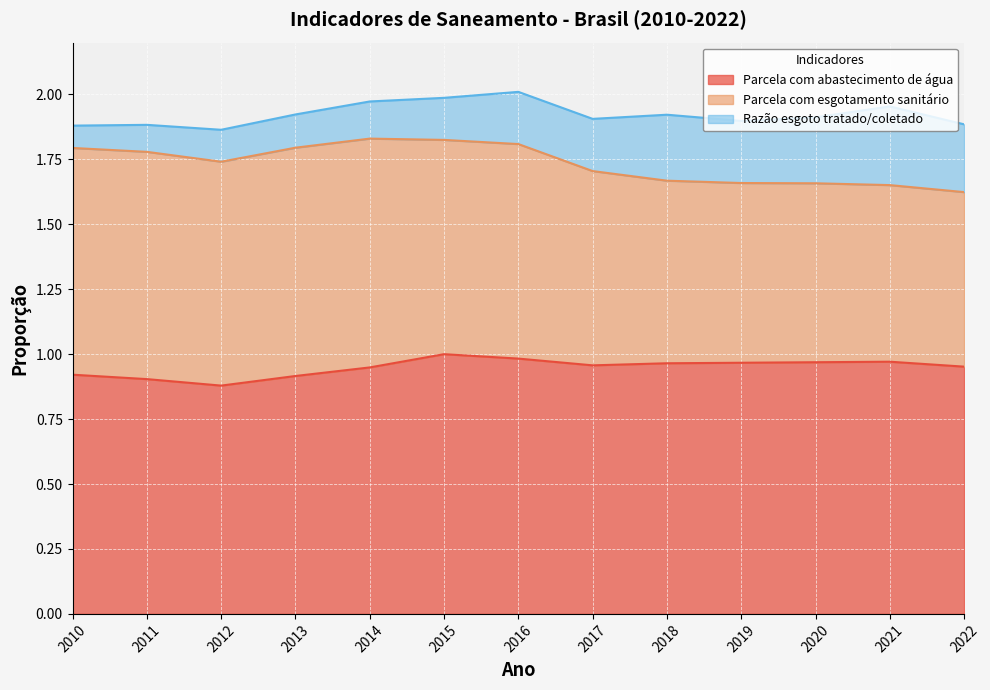

Is it true that Razão esgoto tratado/coletado equals 0.1 at 2014?

True